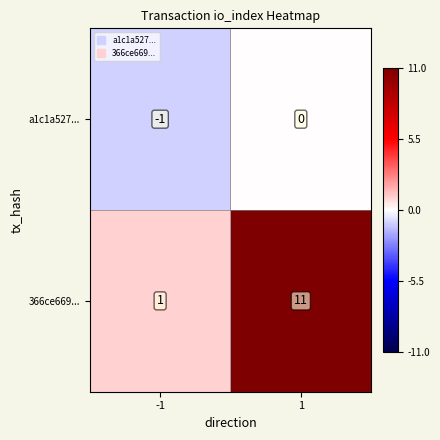

How many series are shown in this chart?

2